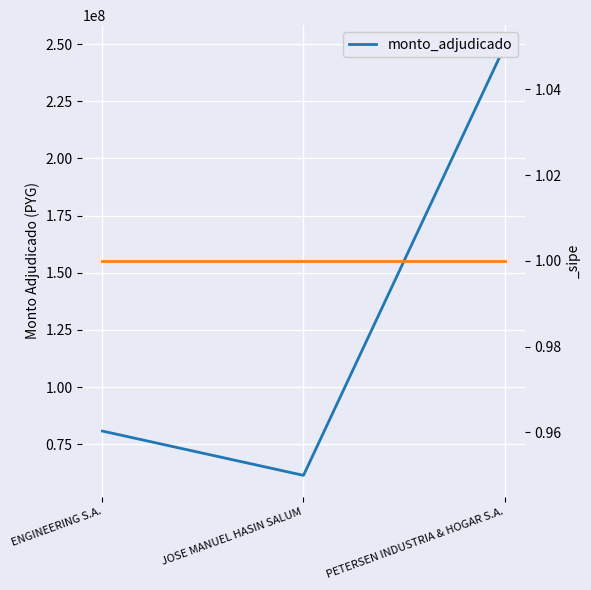

What is the sum of all values?

391026000